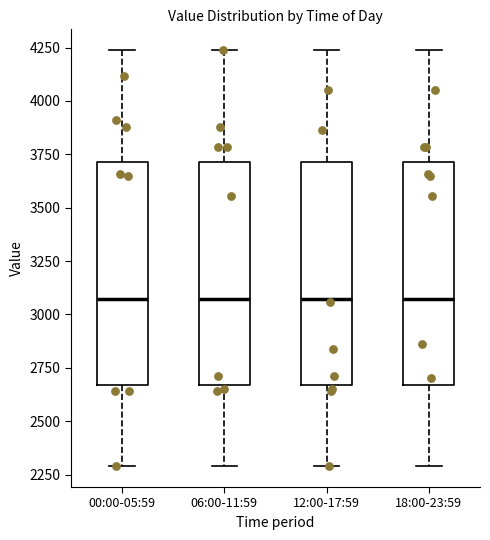

Reading left to right, transcribe this box plot: for each box, give where its median line is, the range the box spans, and where its two whiskers end, as read against the y-axis. The values are not printed on the chart, so give them approximately, as read against the axis.

00:00-05:59: median 3050, box 2650 to 3700, whiskers 2300 to 4250
06:00-11:59: median 3050, box 2650 to 3700, whiskers 2300 to 4250
12:00-17:59: median 3050, box 2650 to 3700, whiskers 2300 to 4250
18:00-23:59: median 3050, box 2650 to 3700, whiskers 2300 to 4250